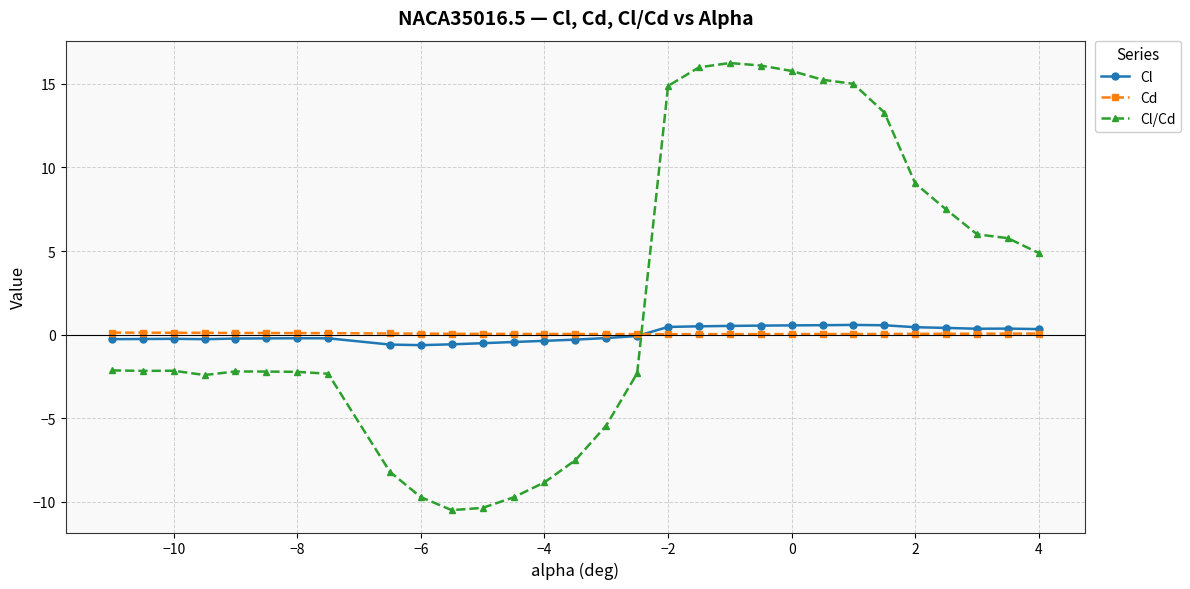

What is the value of the Cl point at the 20th from the left?

0.5